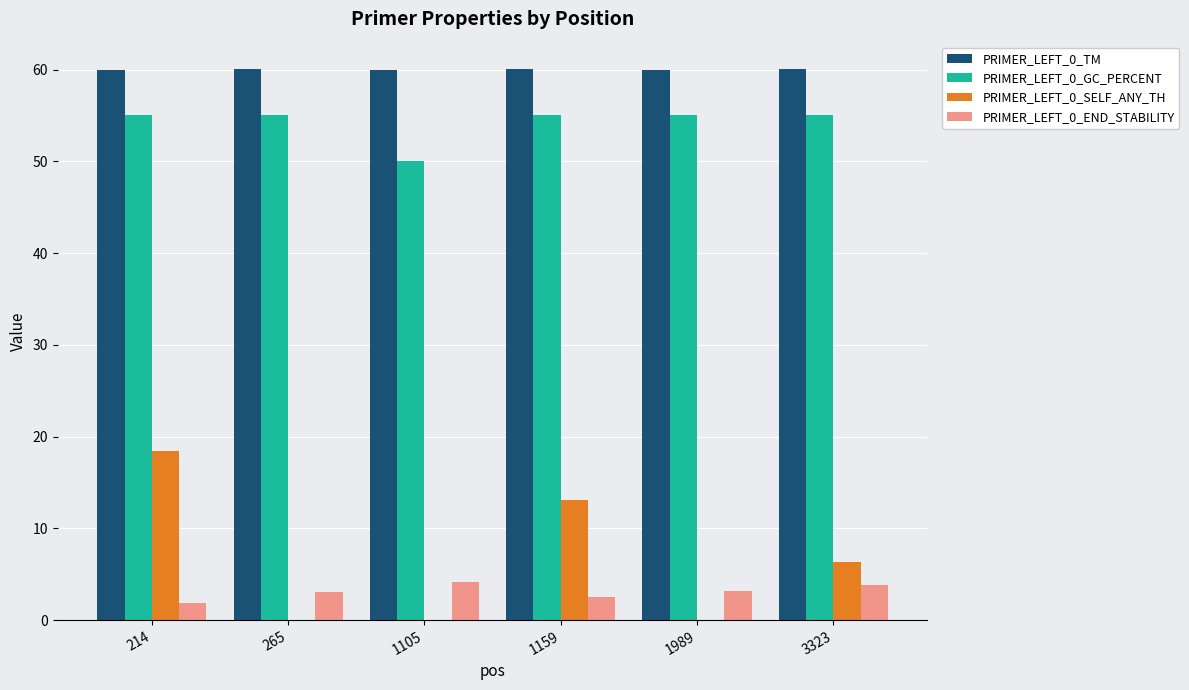

What is the highest value of the PRIMER_LEFT_0_GC_PERCENT series?

55.0